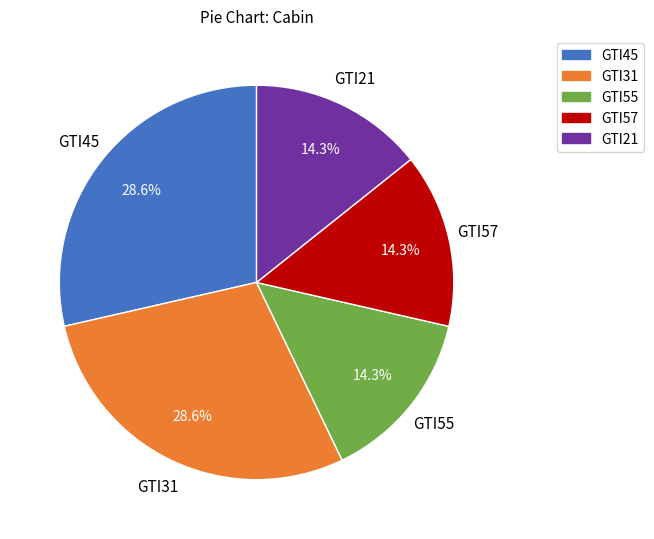

Is there a majority slice in this chart?

No